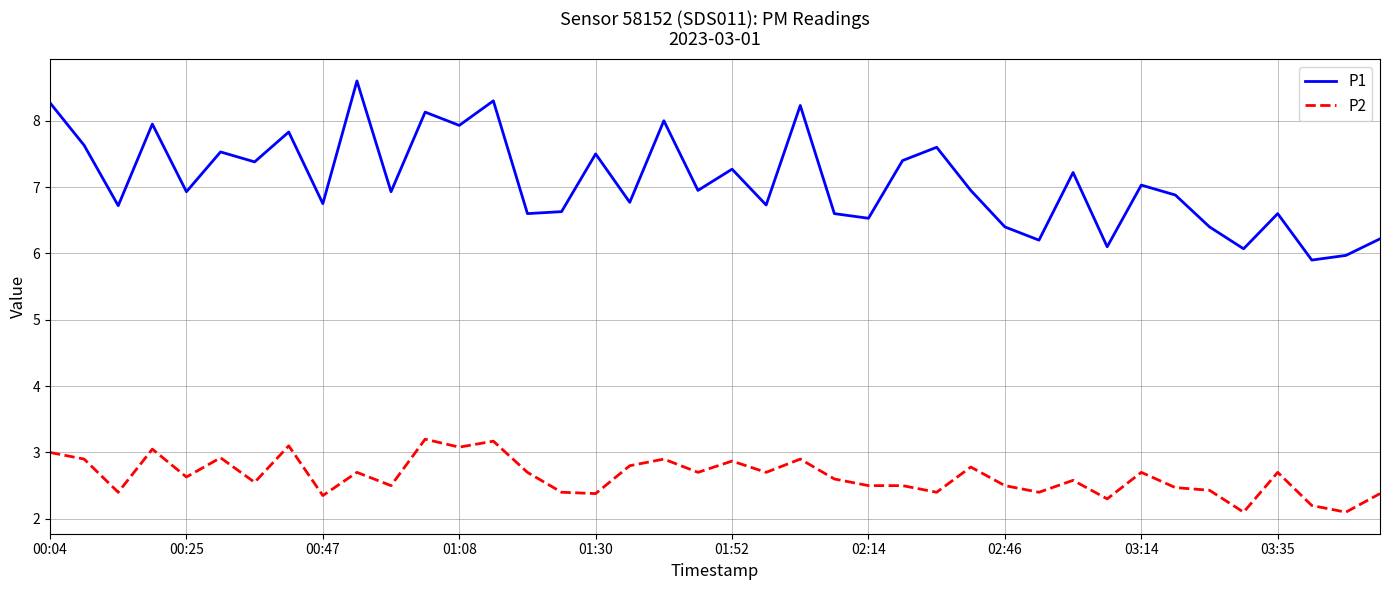

True or false: P2 and P1 cross at least once.

False